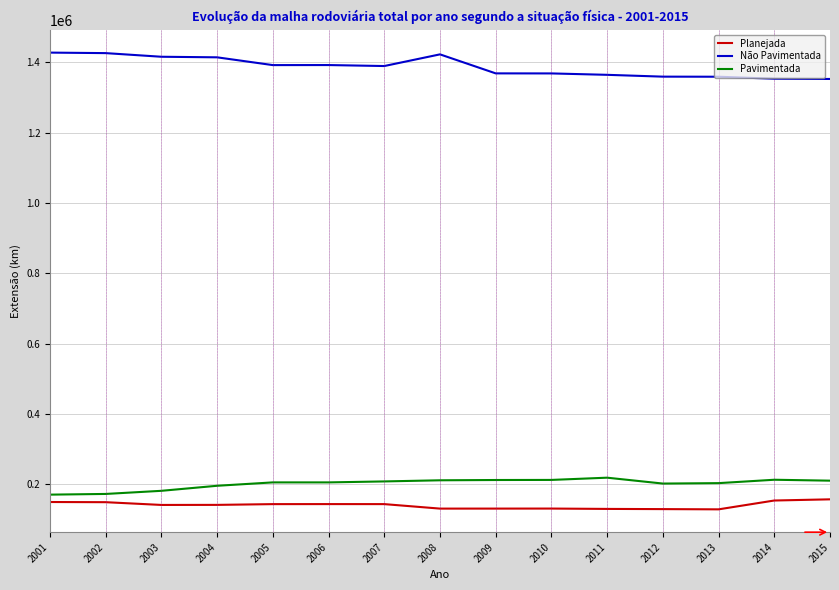

The value of Pavimentada at 2014 is 213229.9. True or false?

True